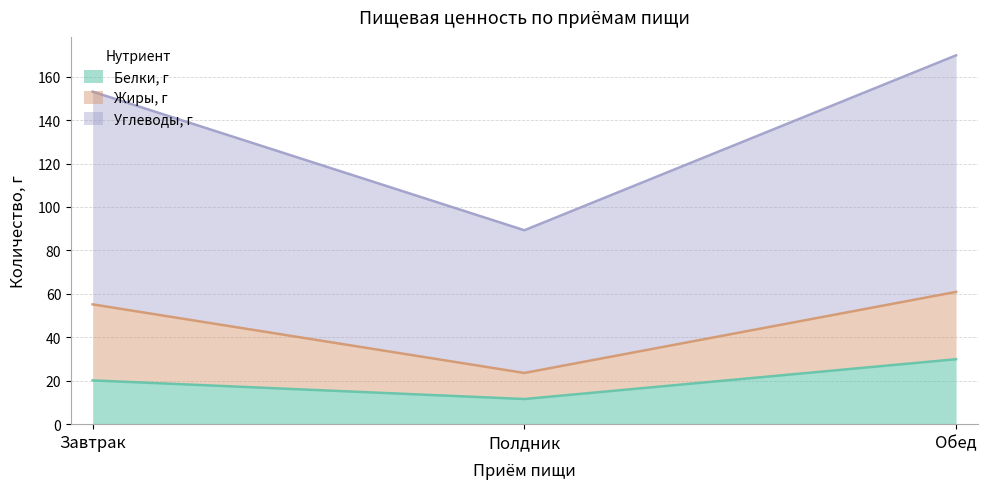

Rank the categories by Белки, г value from lowest to highest.

Полдник, Завтрак, Обед